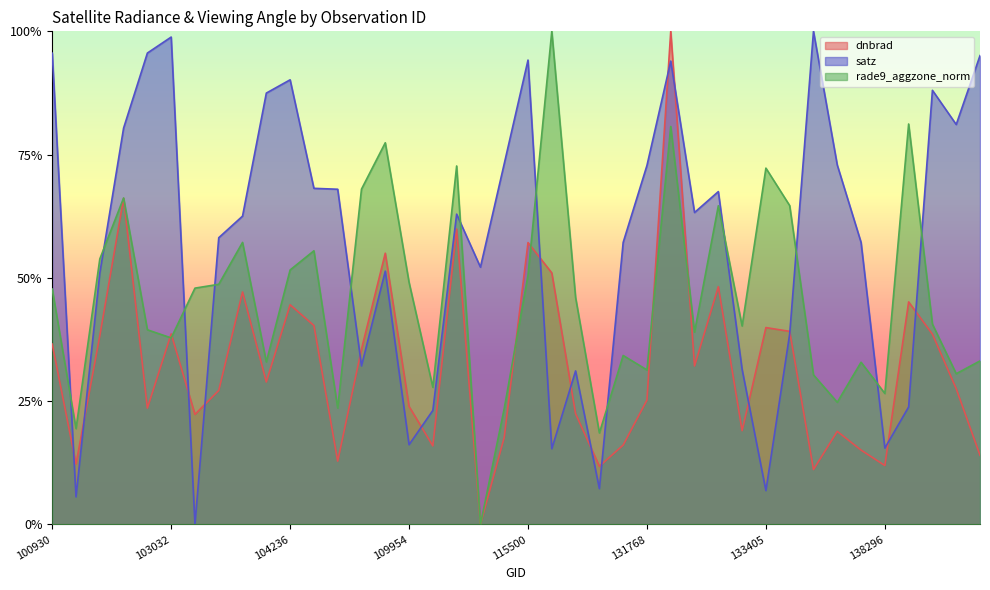

The value of satz at 108369 is 10.3. True or false?

True